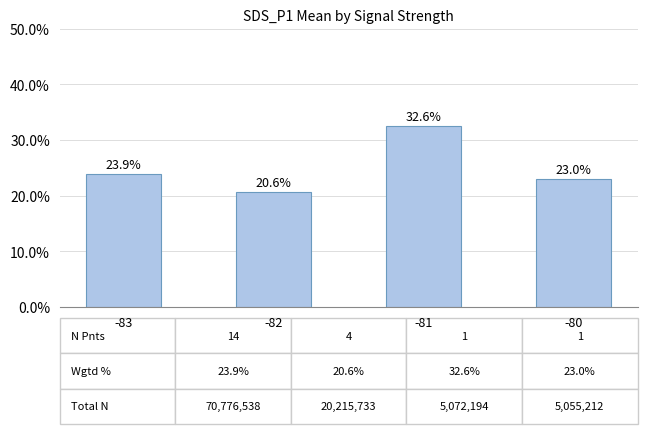

Is it true that the value at -80 is 23.0?

True